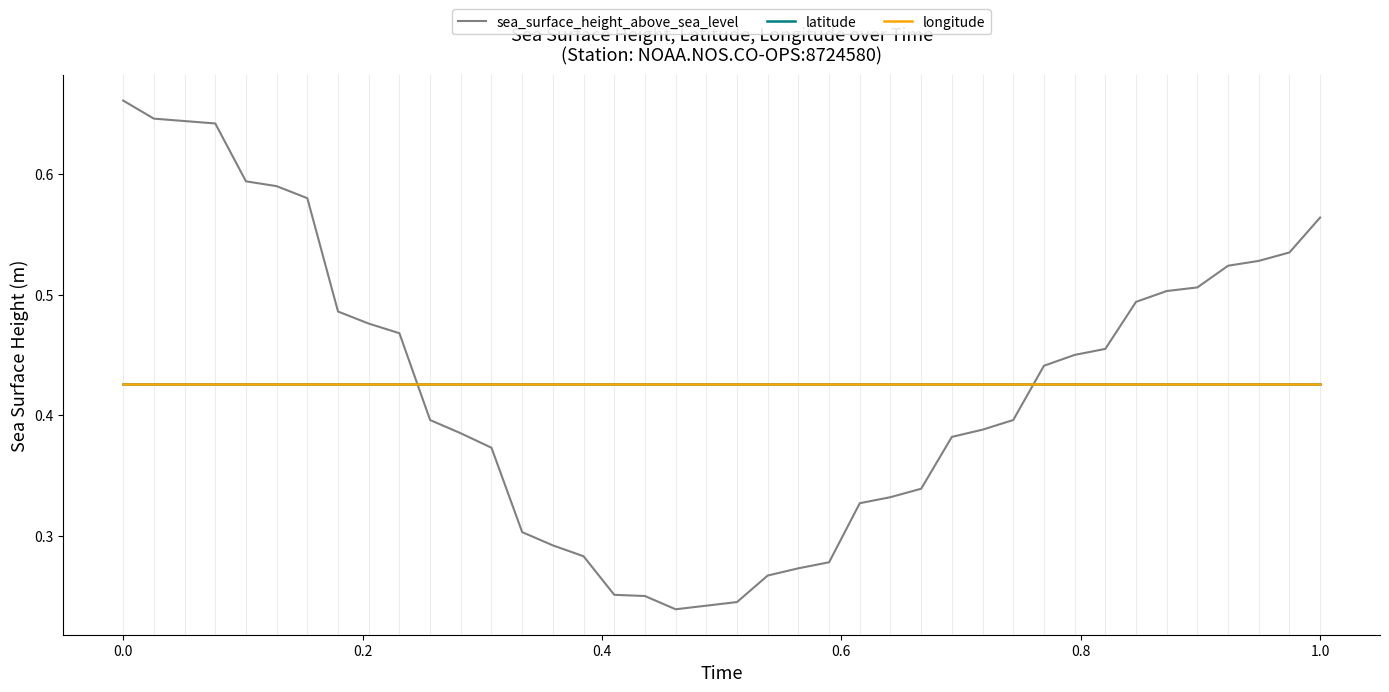

Which series has the largest total across all categories?

latitude